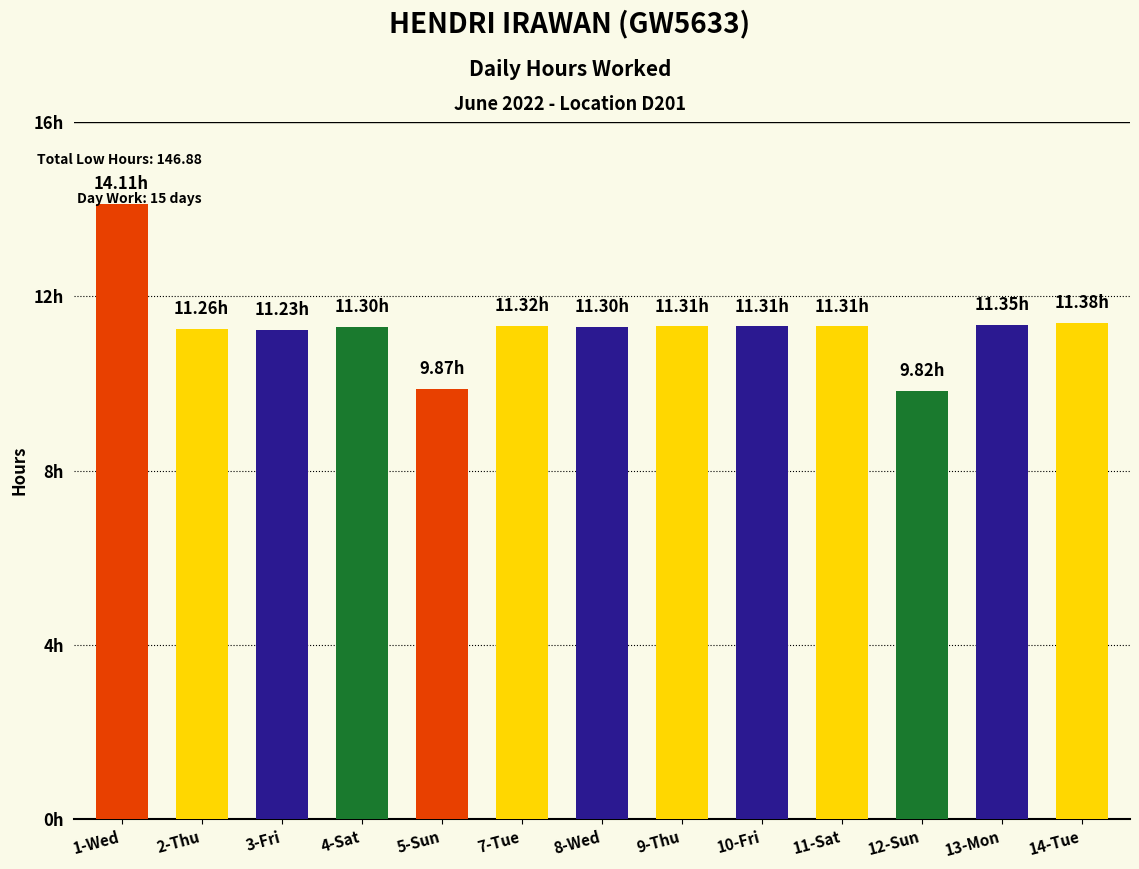

Reading left to right, what are all the values shown in this chart?

1-Wed=14.1	2-Thu=11.3	3-Fri=11.2	4-Sat=11.3	5-Sun=9.9	7-Tue=11.3	8-Wed=11.3	9-Thu=11.3	10-Fri=11.3	11-Sat=11.3	12-Sun=9.8	13-Mon=11.3	14-Tue=11.4